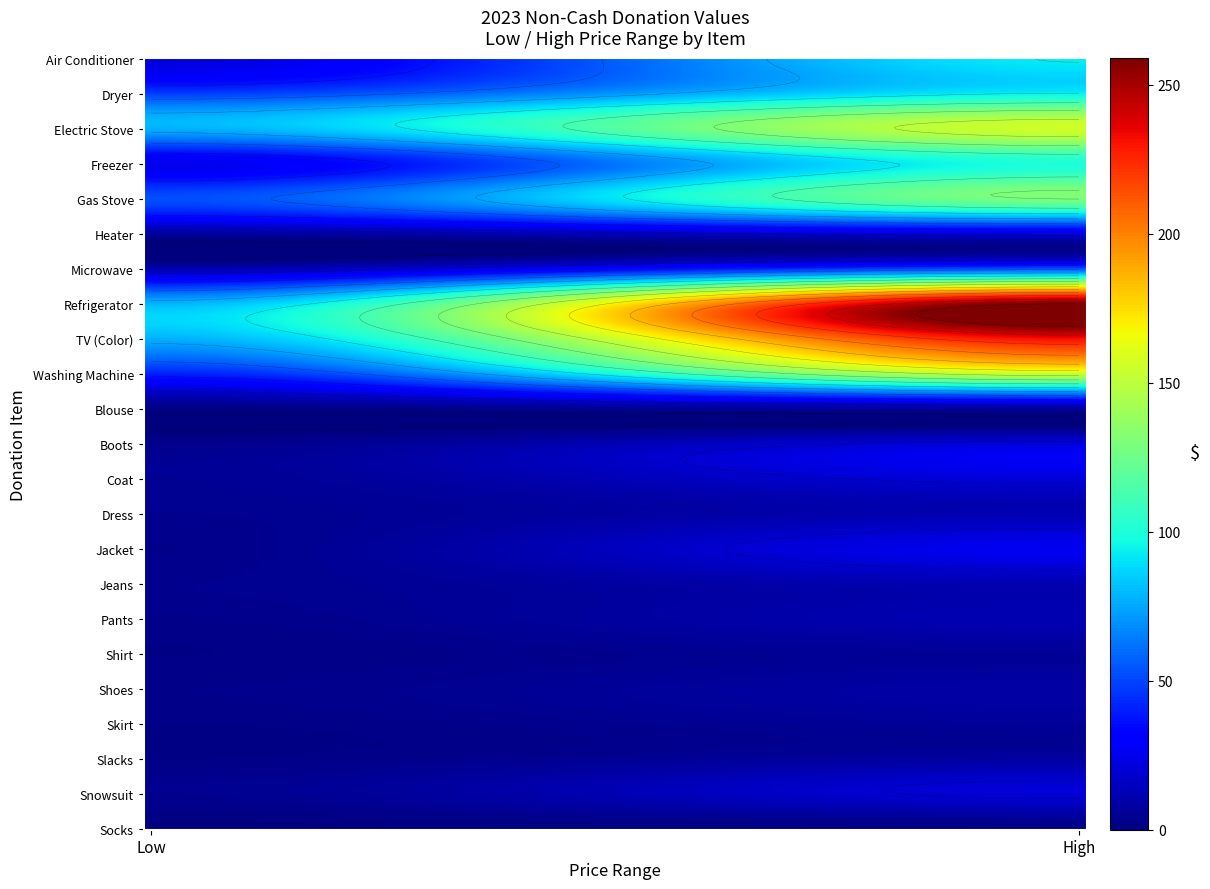

The Pants series shows 3.0 at 0. True or false?

True